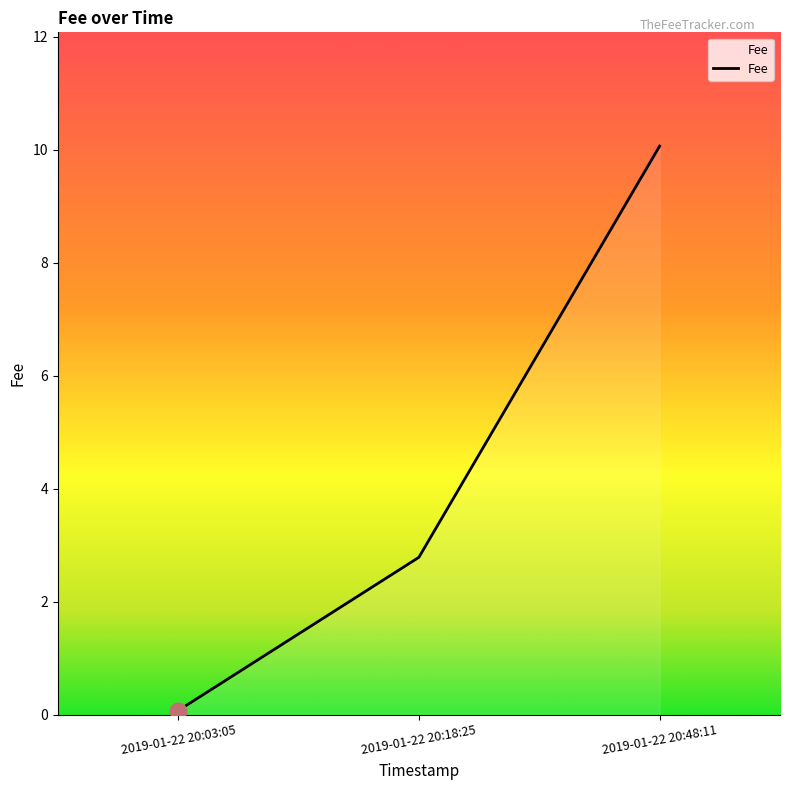

What is the change in value from 2019-01-22 20:03:05 to 2019-01-22 20:48:11?

+10.0